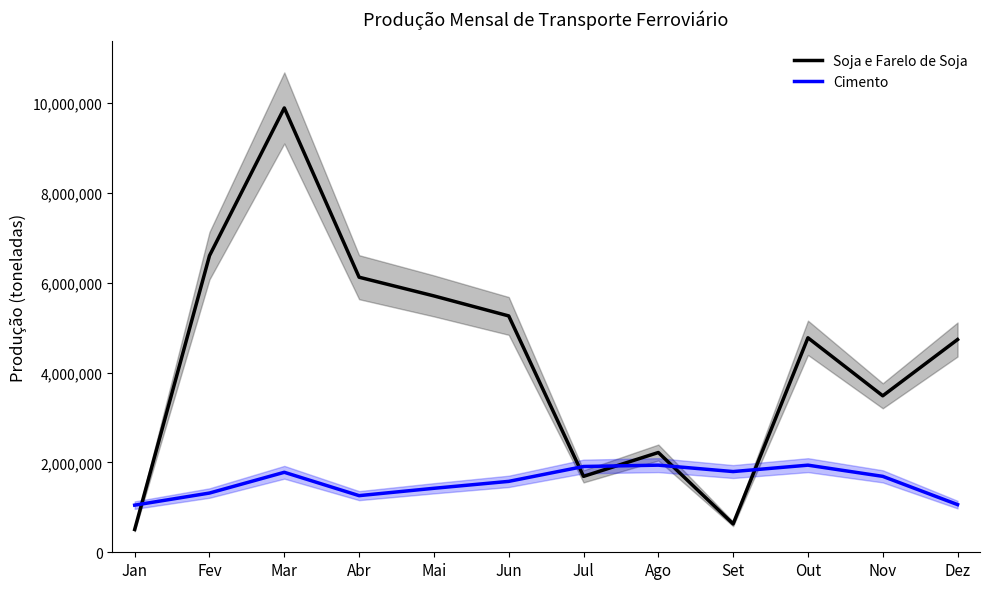

True or false: Cimento has a value of 1049007 at Jan.

True